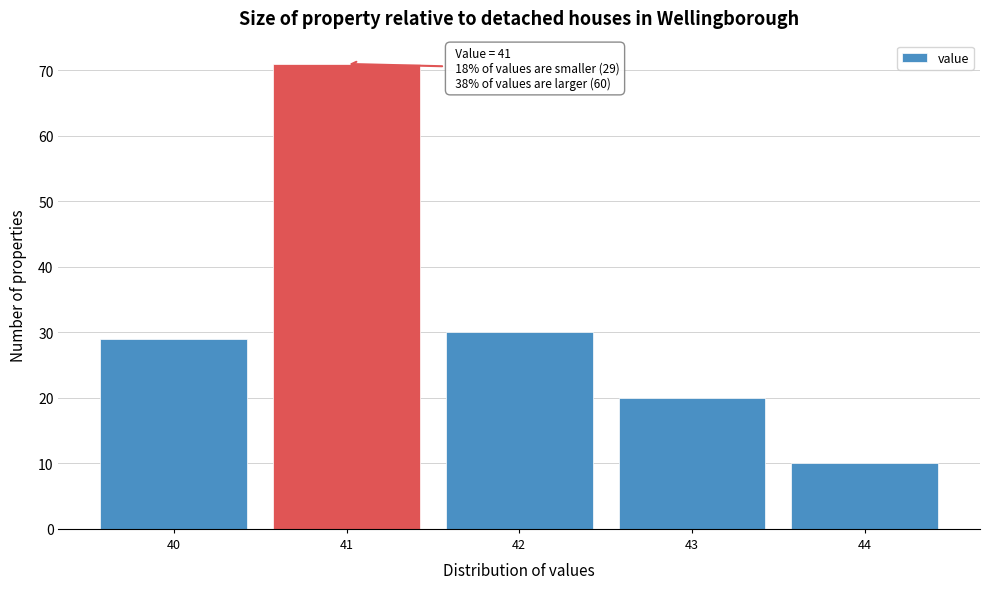

Which range on the x-axis has the tallest bar?

40.5 to 41.5